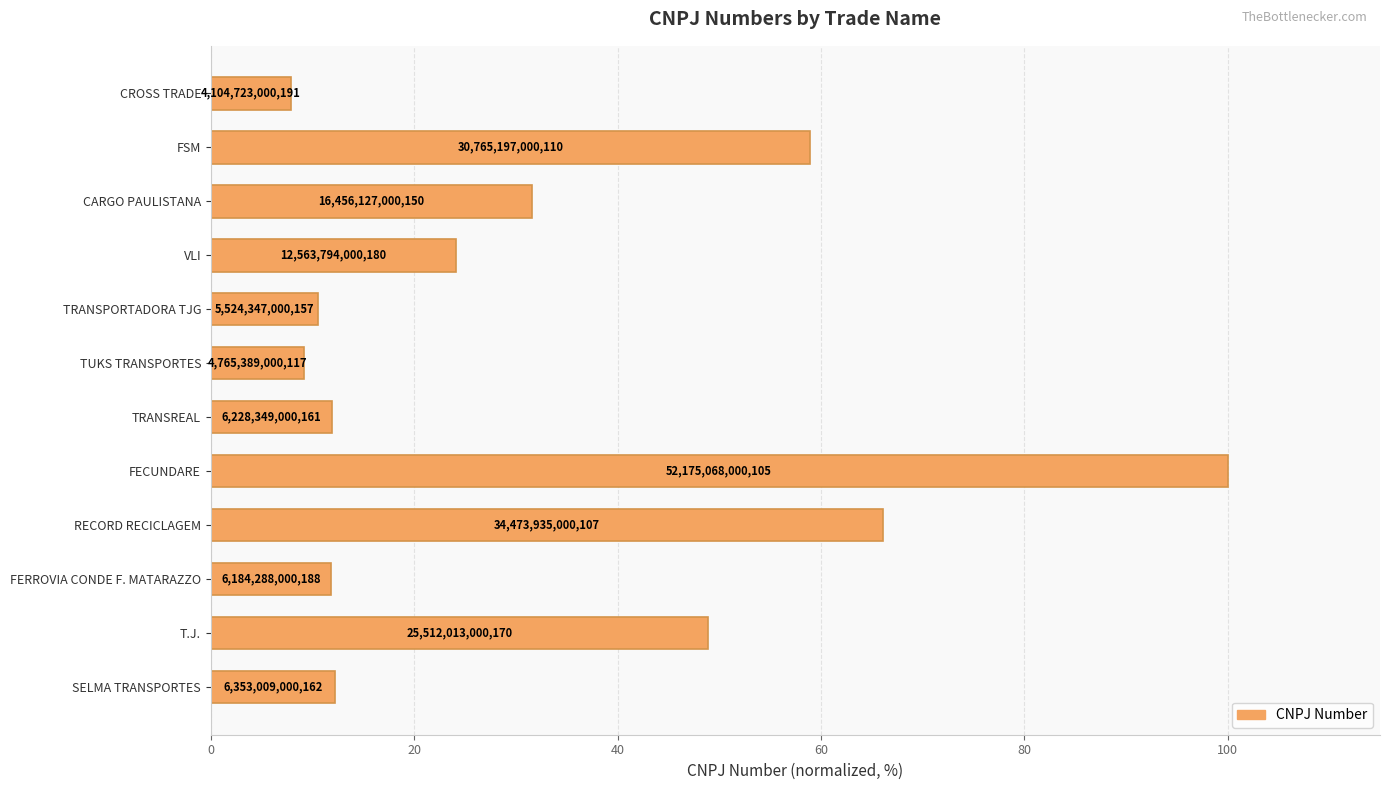

What is the smallest value displayed?

7.9